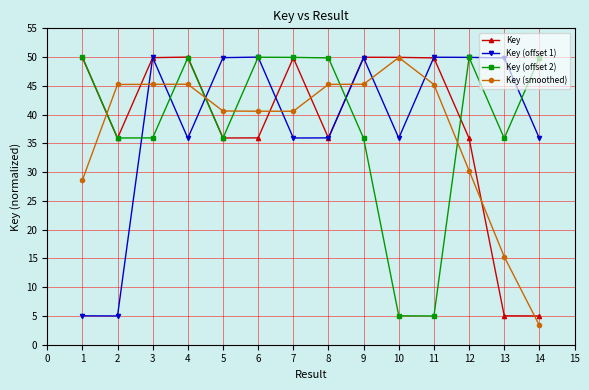

Between 3 and 11, which series saw the biggest shift?

Key (offset 2)